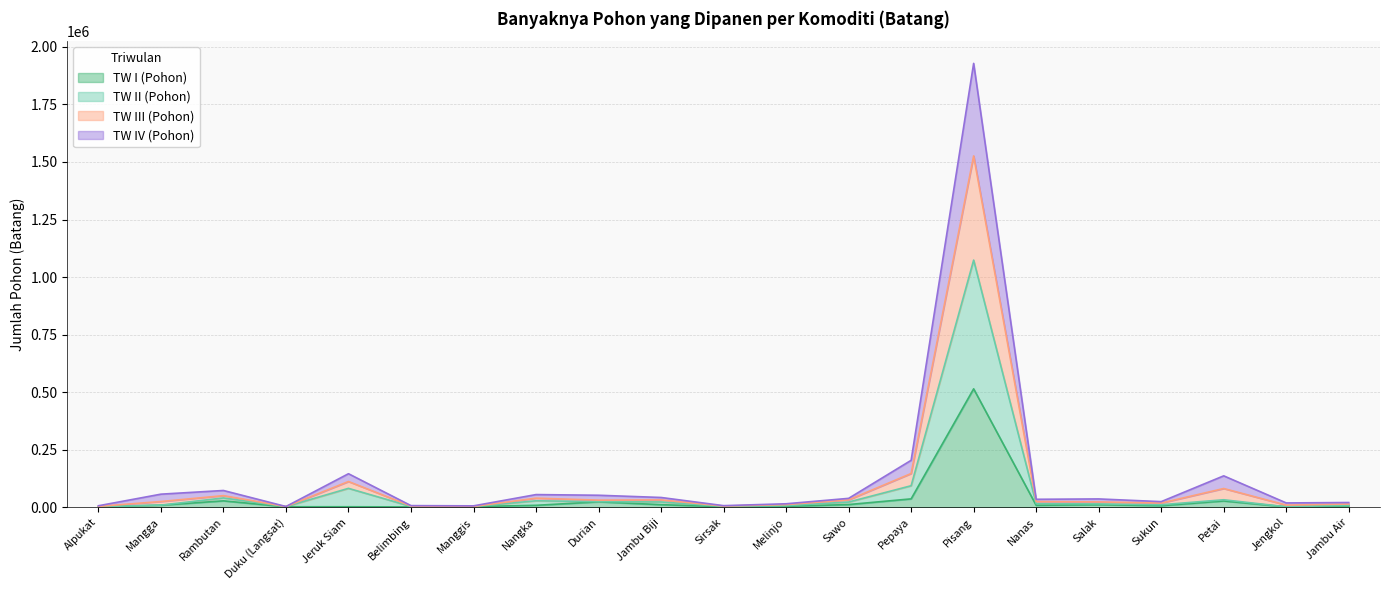

List the labels in order of TW III (Pohon) value, largest first.

Pisang, Pepaya, Jeruk Siam, Petai, Rambutan, Mangga, Nangka, Durian, Jambu Biji, Sawo, Salak, Nanas, Sukun, Jambu Air, Jengkol, Melinjo, Belimbing, Sirsak, Alpukat, Manggis, Duku (Langsat)